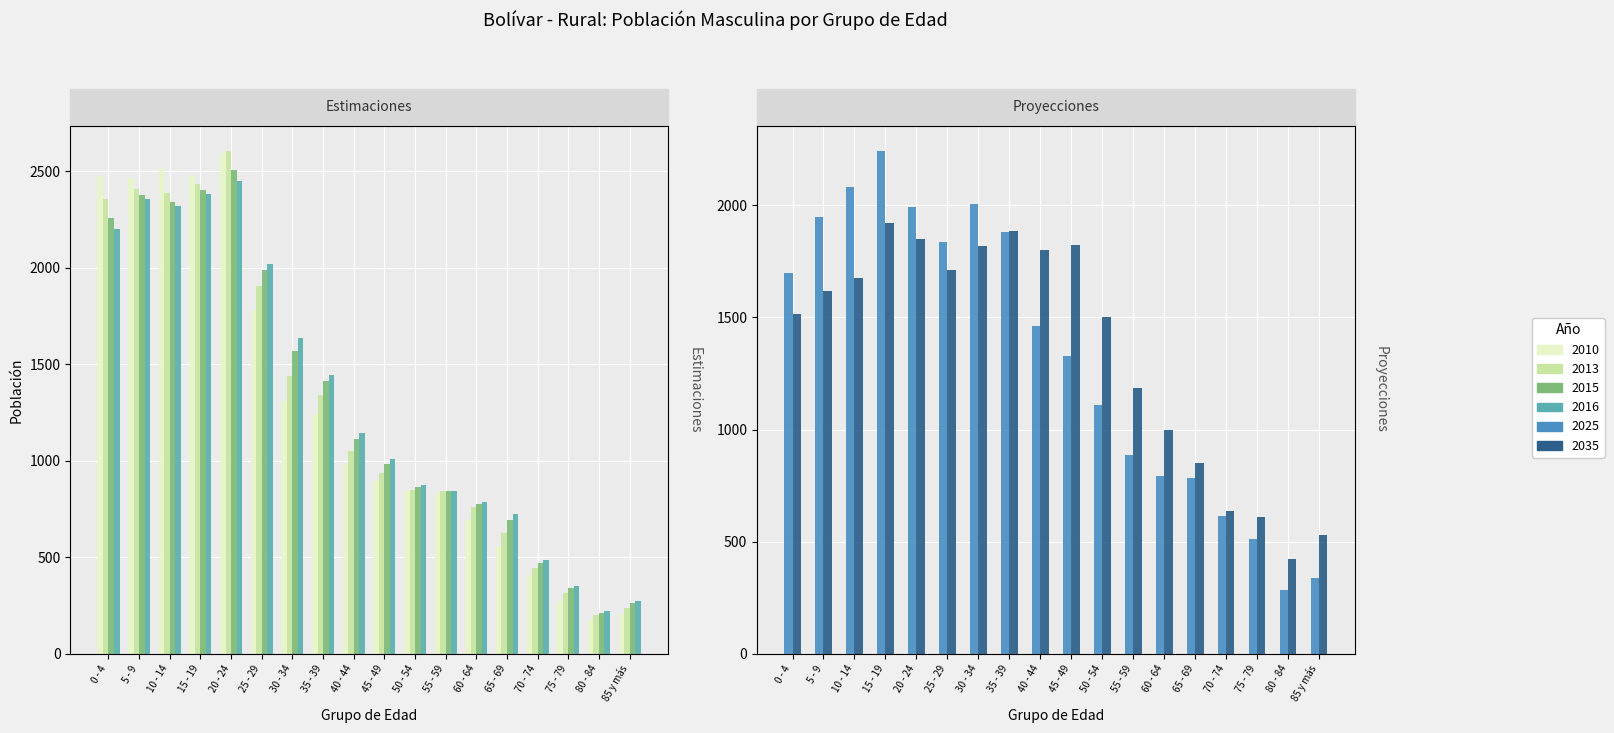

What is the highest value of the 2015 series?

2509